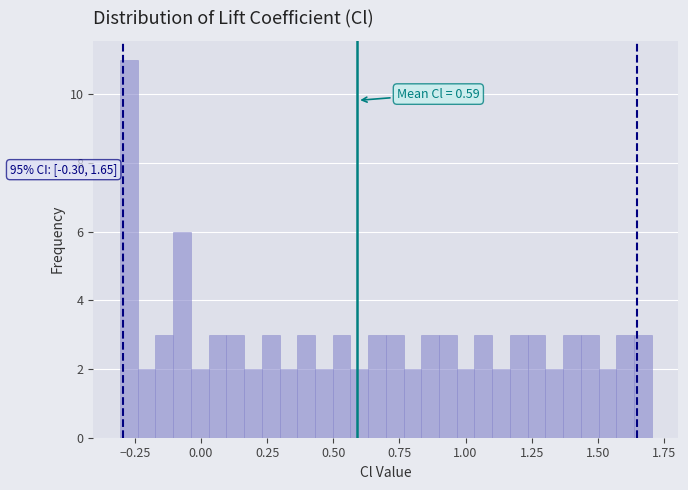

Read against the x-axis, roughly where is the centre of the tallest bar?

-0.25